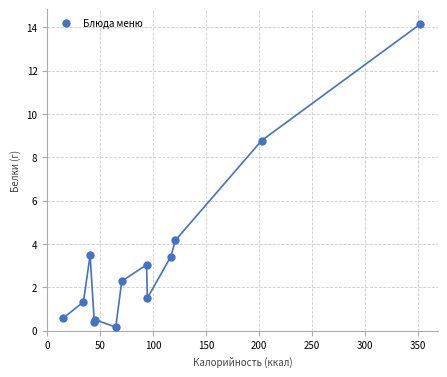

What Y value in the scatter plot is closest to 7?

8.8